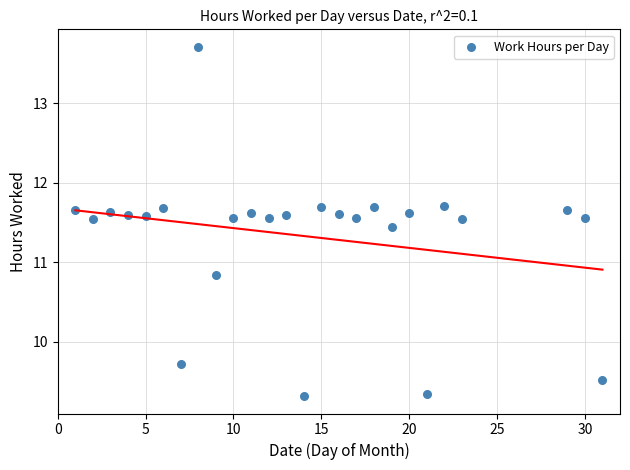

What Y value in the scatter plot is closest to 11?

10.8